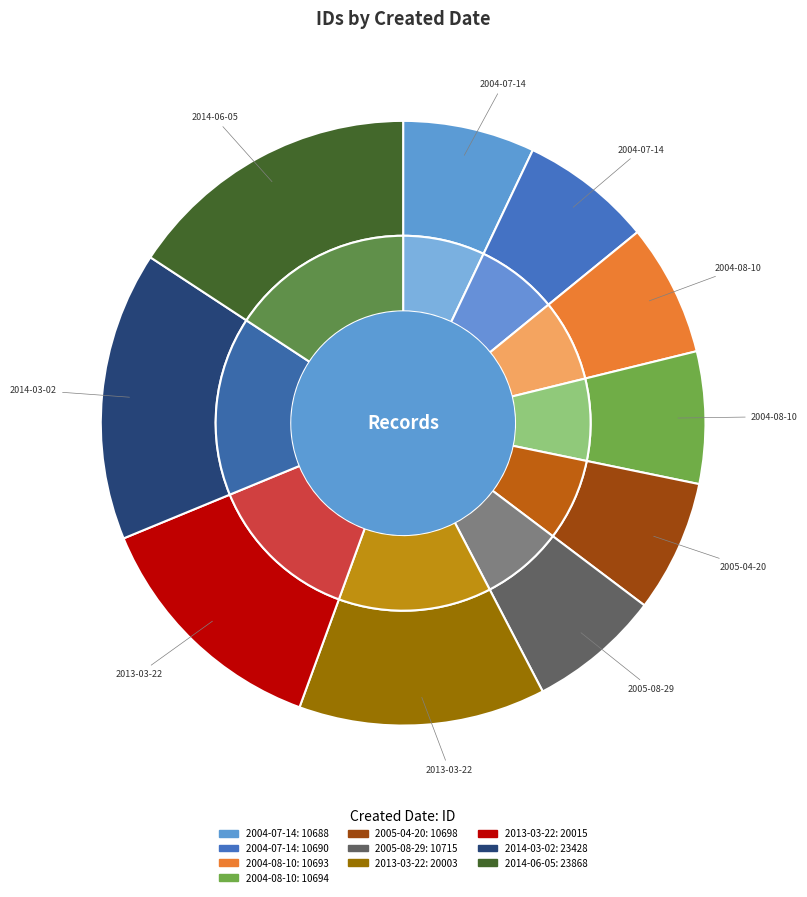

Does any single category account for the majority?

No